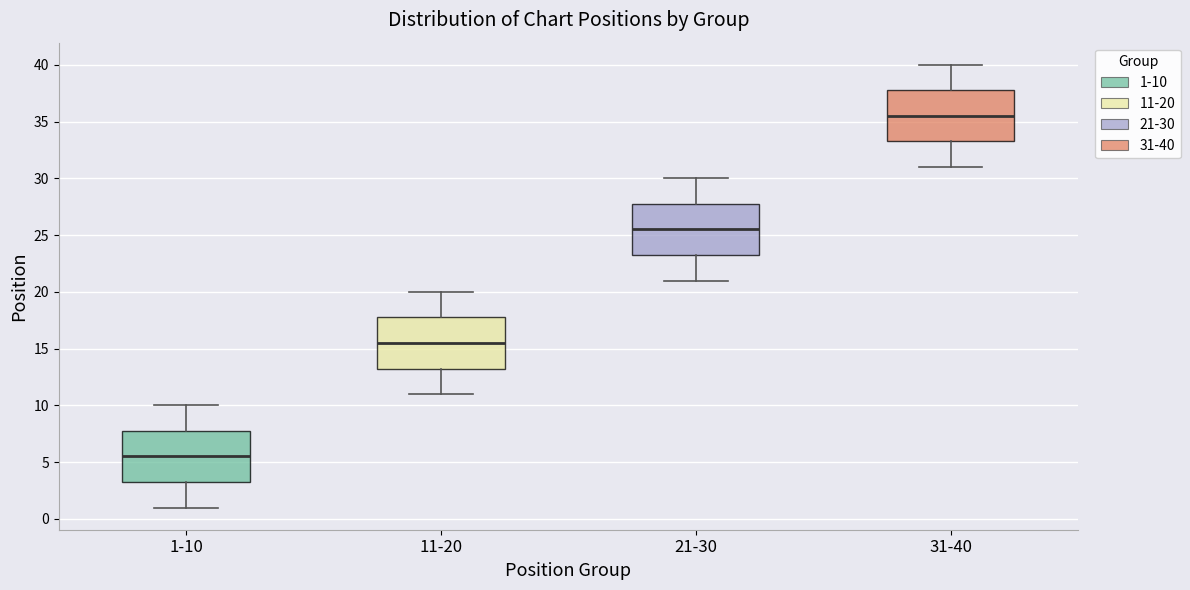

Where does the upper whisker of the box for 1-10 end on the y-axis? The values are not printed on the chart, so give them approximately, as read against the axis.

10.0